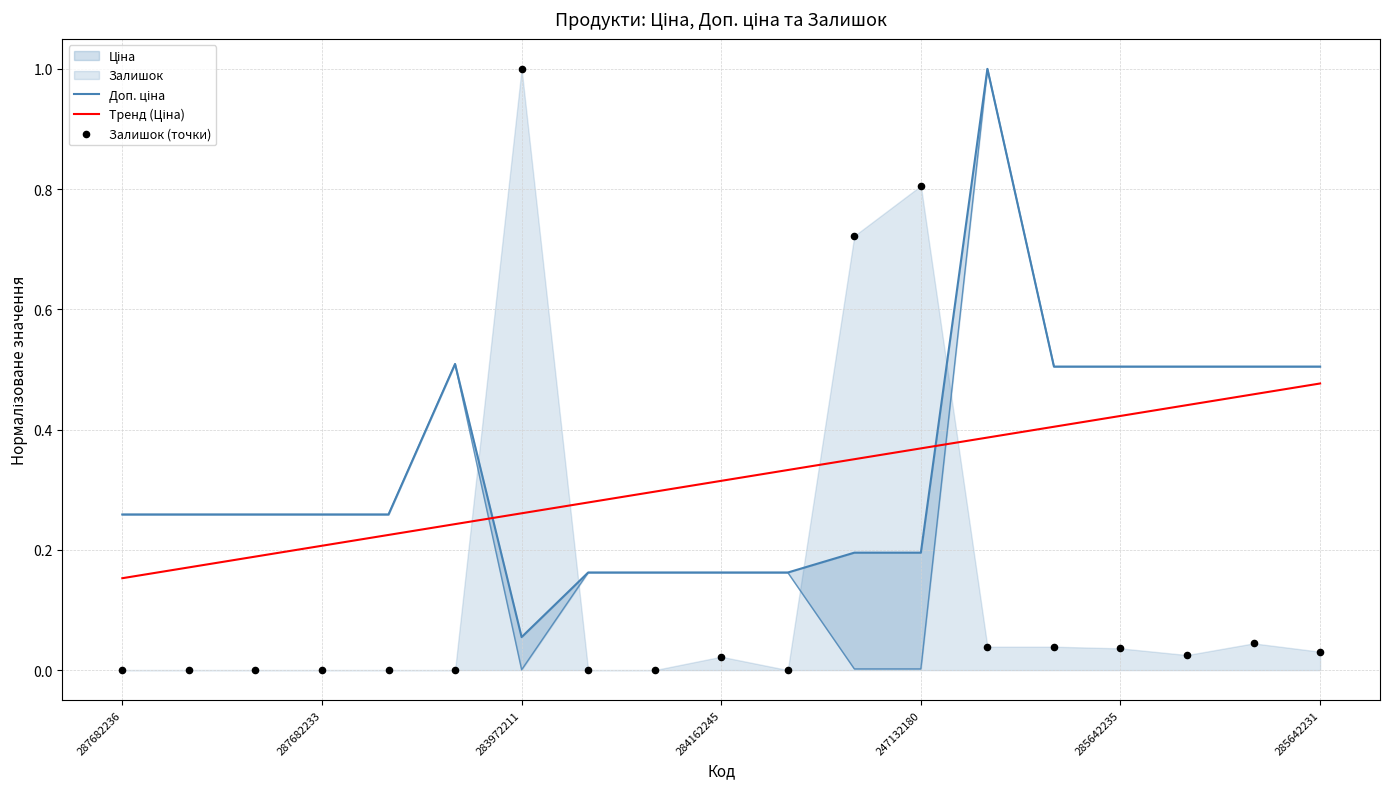

At how many categories does at least one series exceed 0?

19